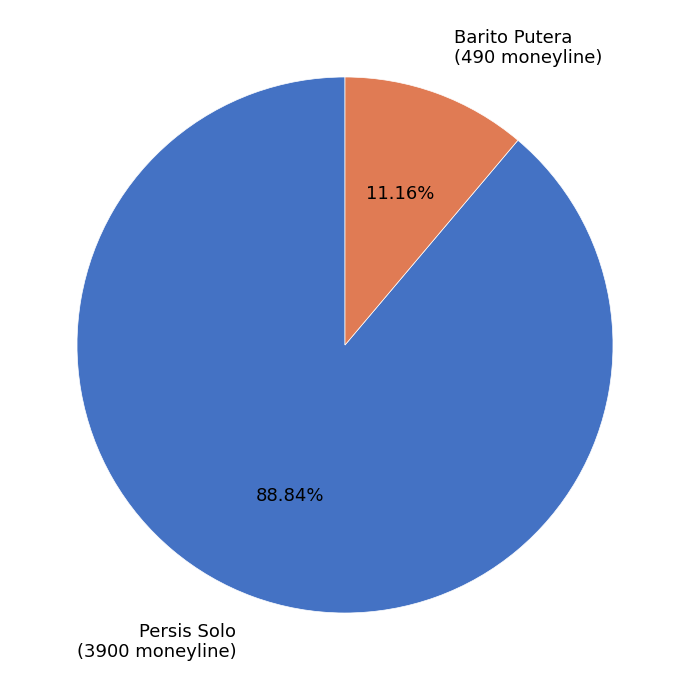

How many slices are in this pie chart?

2